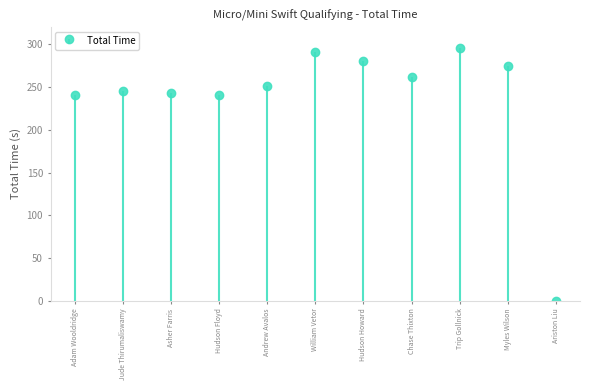

Does the chart contain any negative values?

No